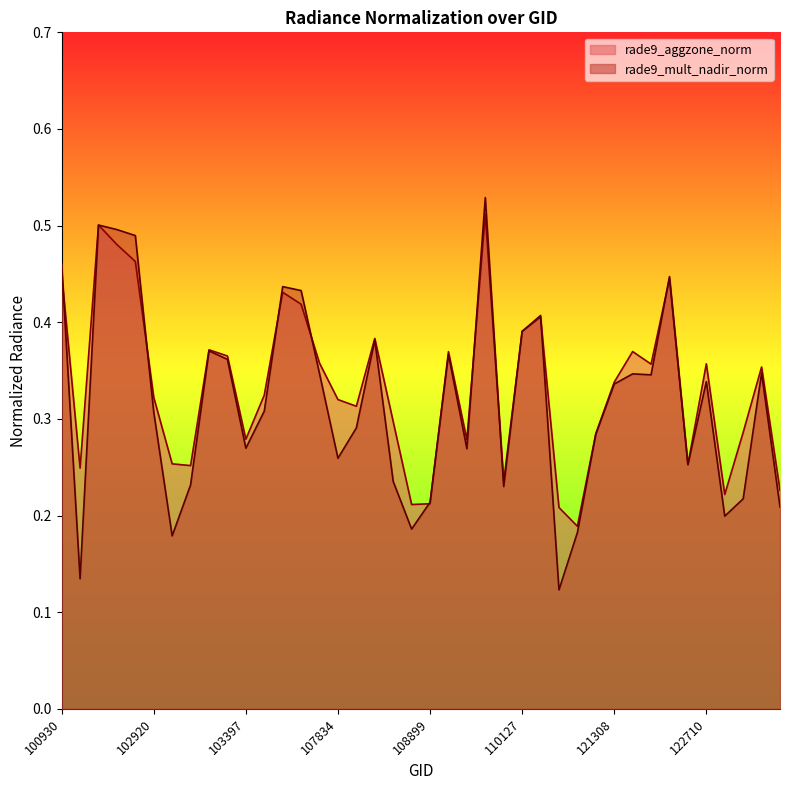

What value does the rade9_aggzone_norm series have at 102421?

0.2